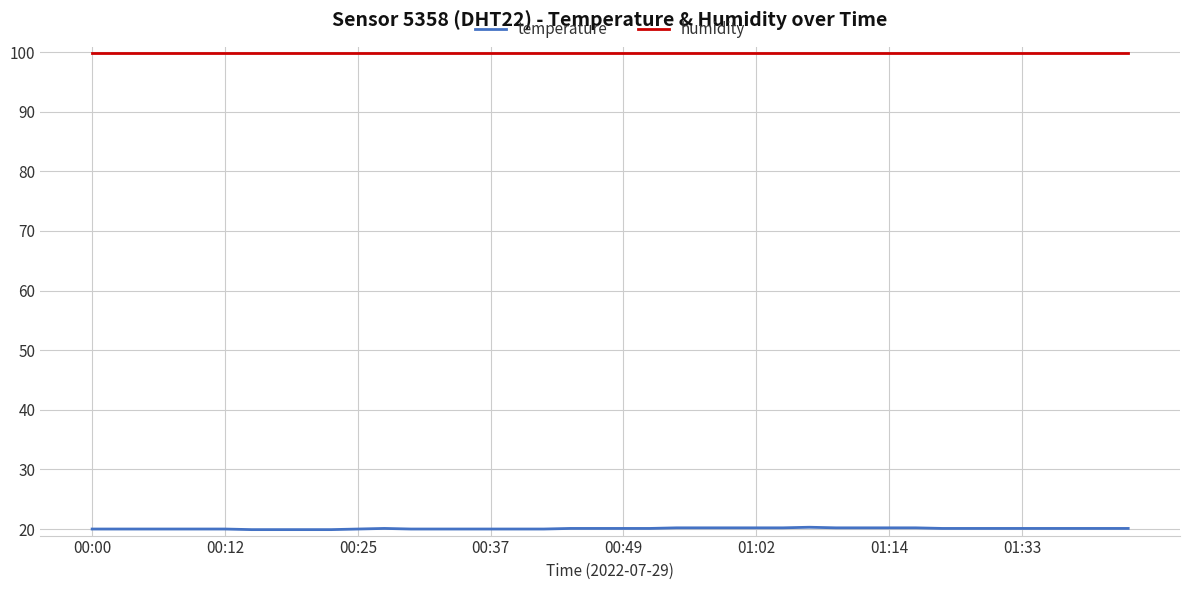

True or false: humidity and temperature cross at least once.

False